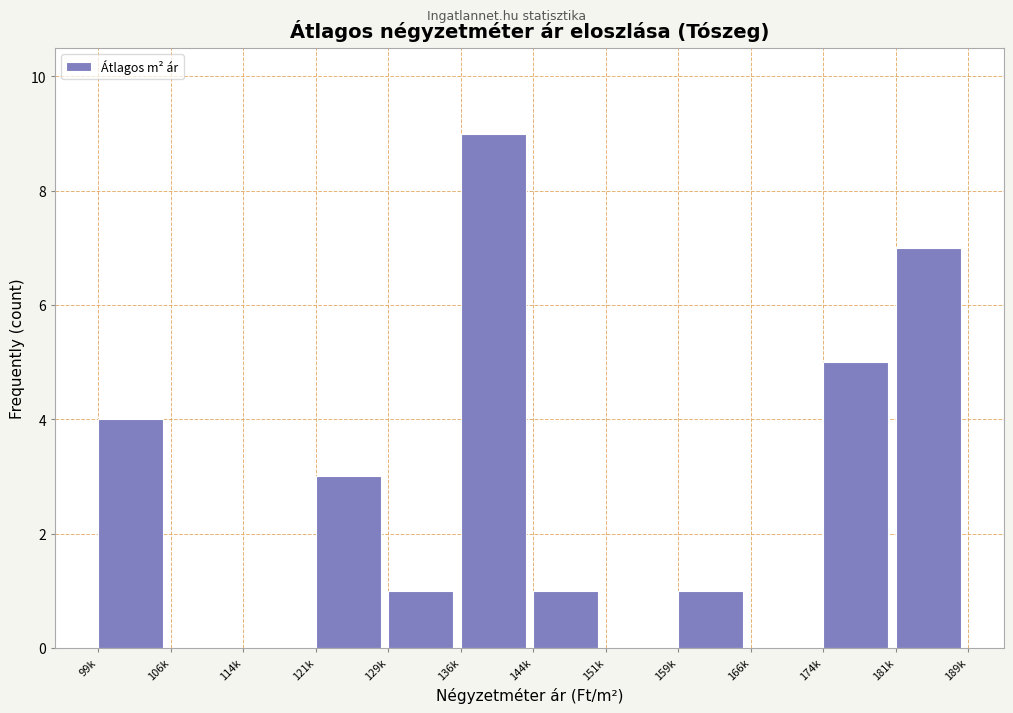

Reading left to right, list all the values displayed in this chart.

99k=4	106k=0	114k=0	121k=3	129k=1	136k=9	144k=1	151k=0	159k=1	166k=0	174k=5	181k=7